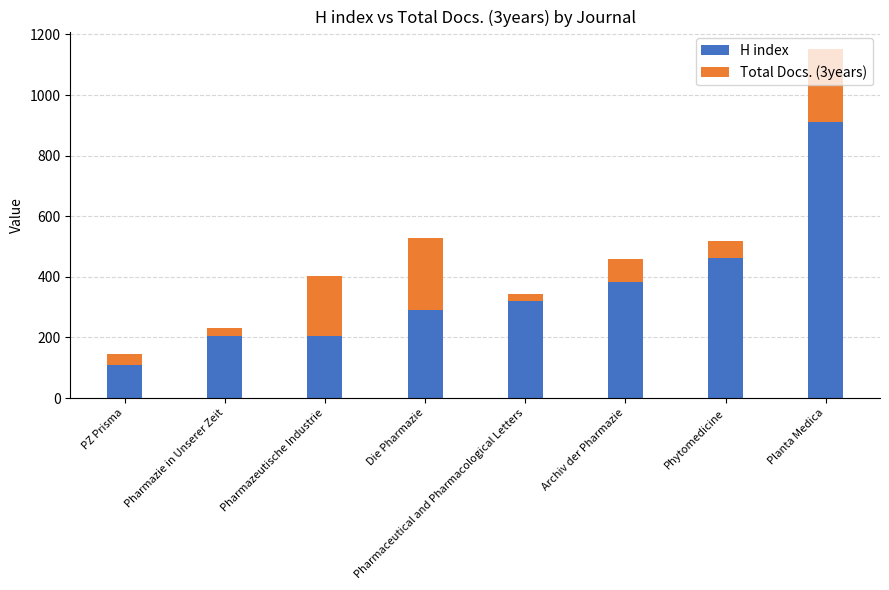

What is the maximum value for H index?

912